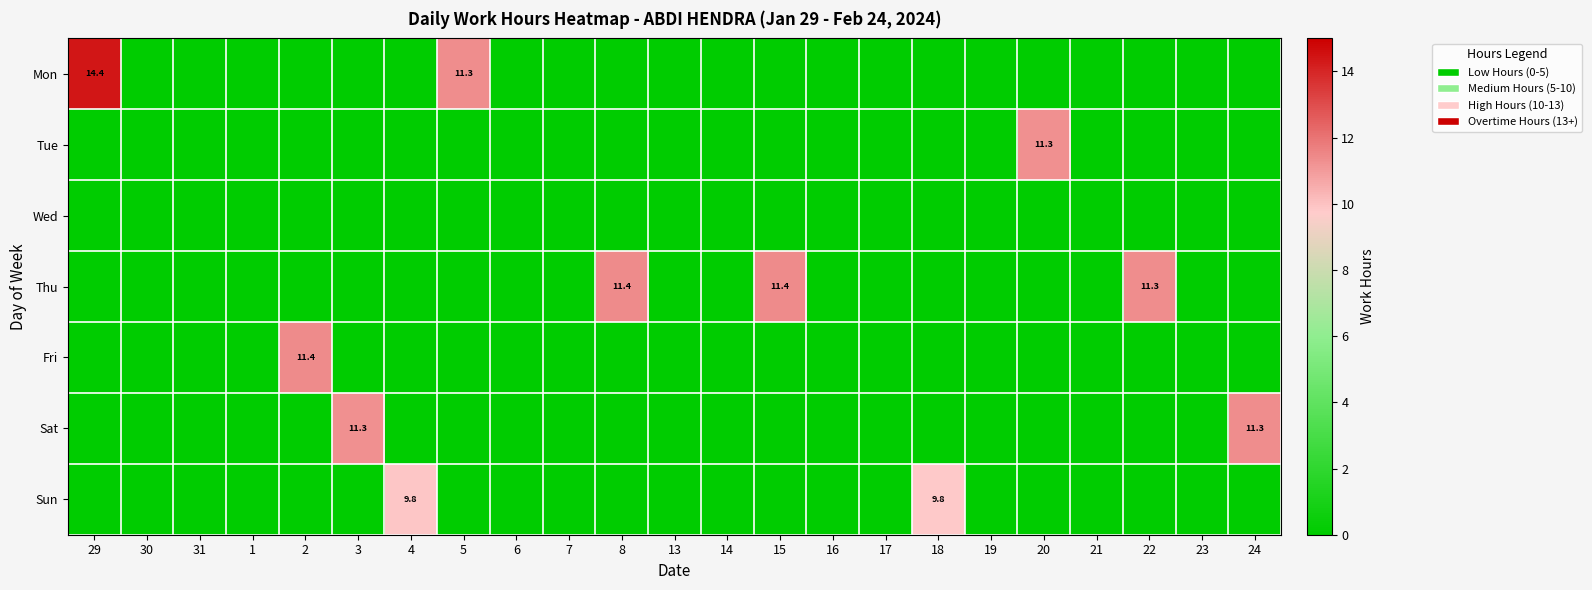

Which series has the largest total across all categories?

Thu